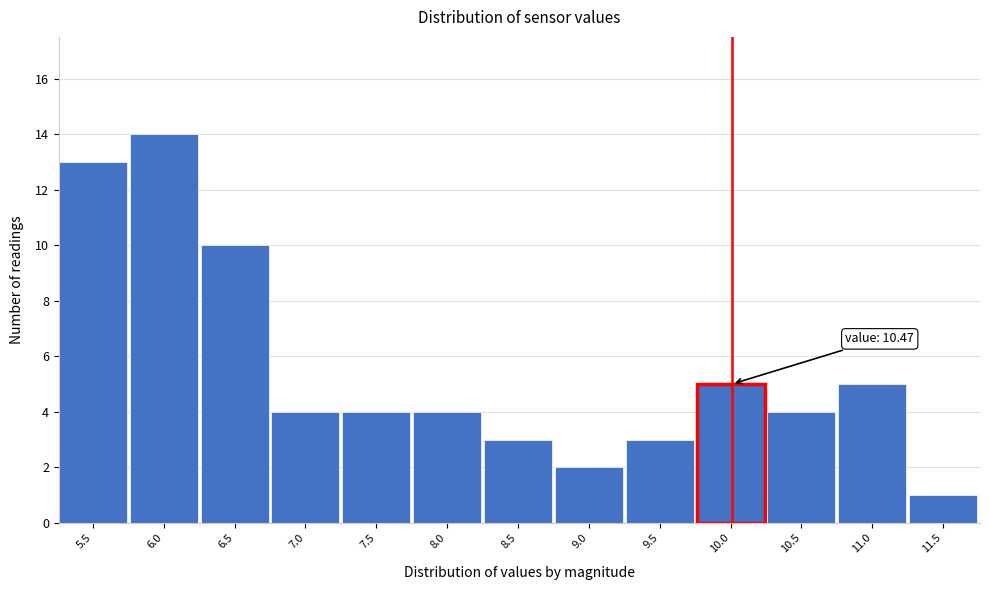

Reading right to left, what are all the values shown in this chart?

11.5=1	11.0=5	10.5=4	10.0=5	9.5=3	9.0=2	8.5=3	8.0=4	7.5=4	7.0=4	6.5=10	6.0=14	5.5=13